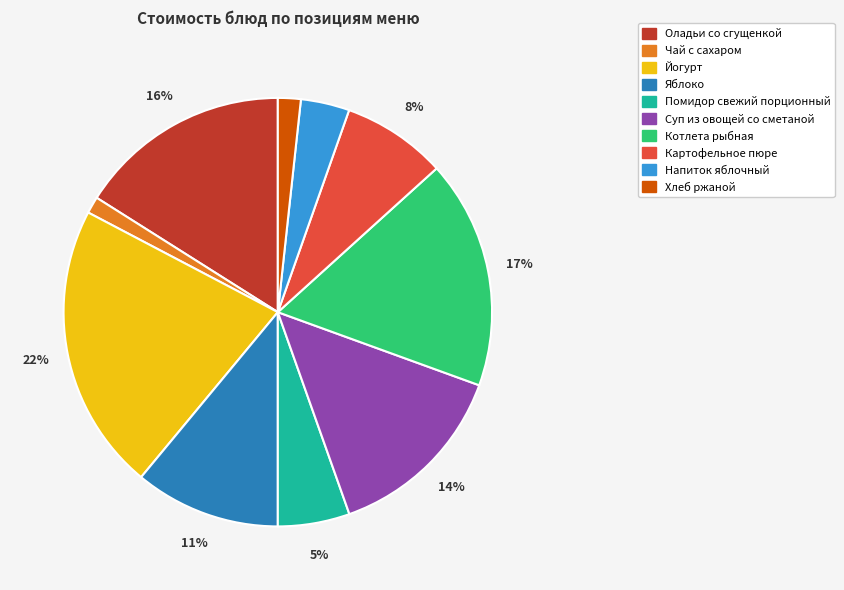

Is there a majority slice in this chart?

No